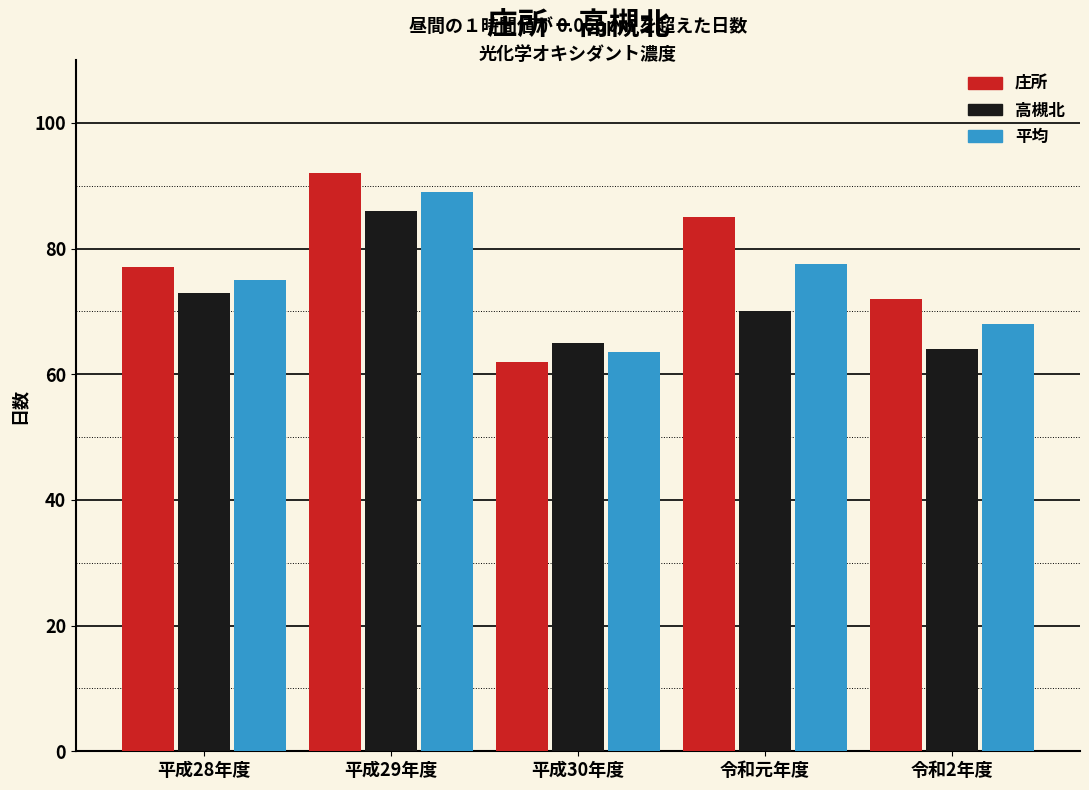

Reading left to right, list all the values displayed in this chart.

庄所: 77.0	92.0	62.0	85.0	72.0
高槻北: 73.0	86.0	65.0	70.0	64.0
平均: 75.0	89.0	63.5	77.5	68.0